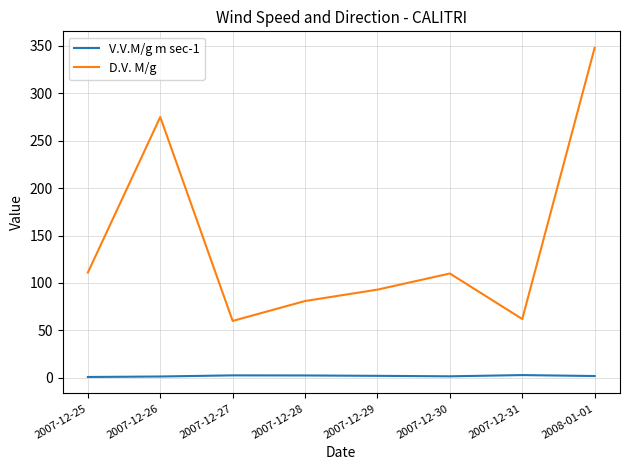

Does the chart have visible grid lines?

Yes